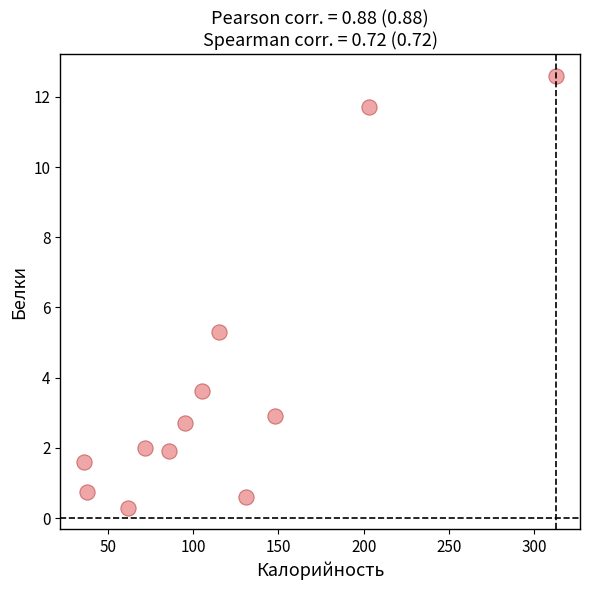

What is the range of X values (max minus min)?

277.0